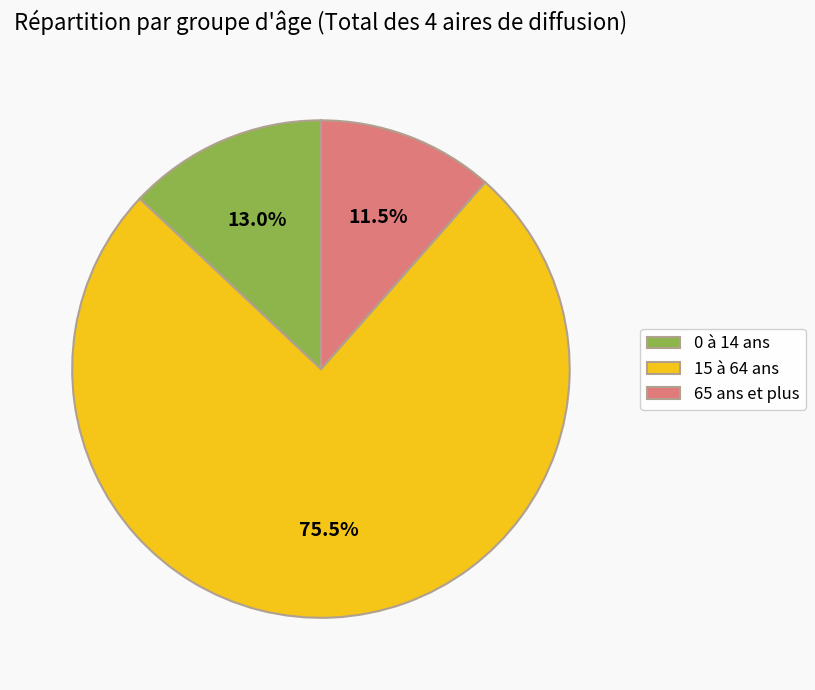

Is it true that 0 à 14 ans is 1% of the pie?

False